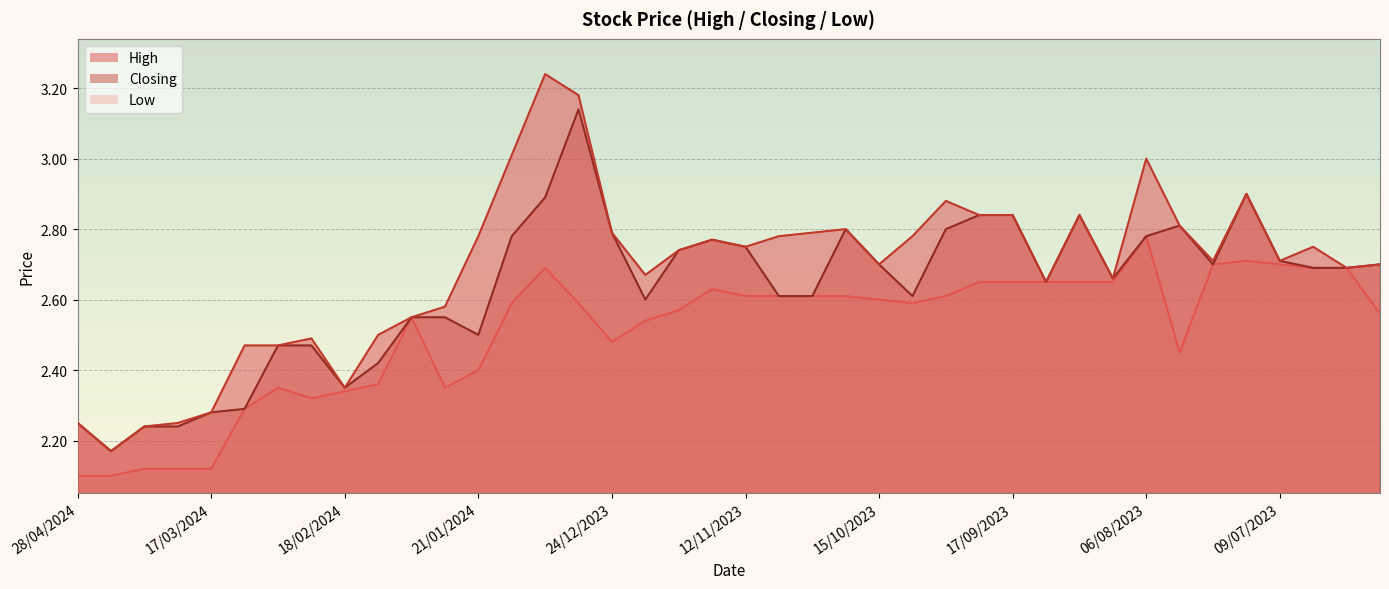

At which label is Closing closest to 2?

21/04/2024